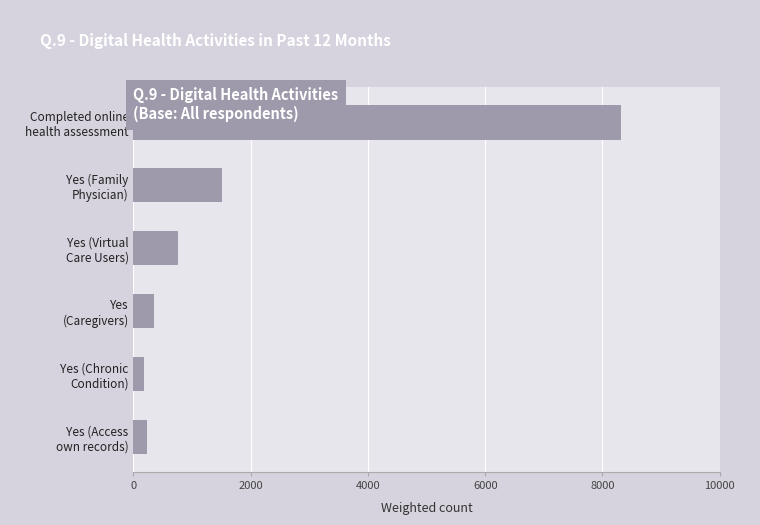

What is the difference between the maximum and minimum values?

8138.9